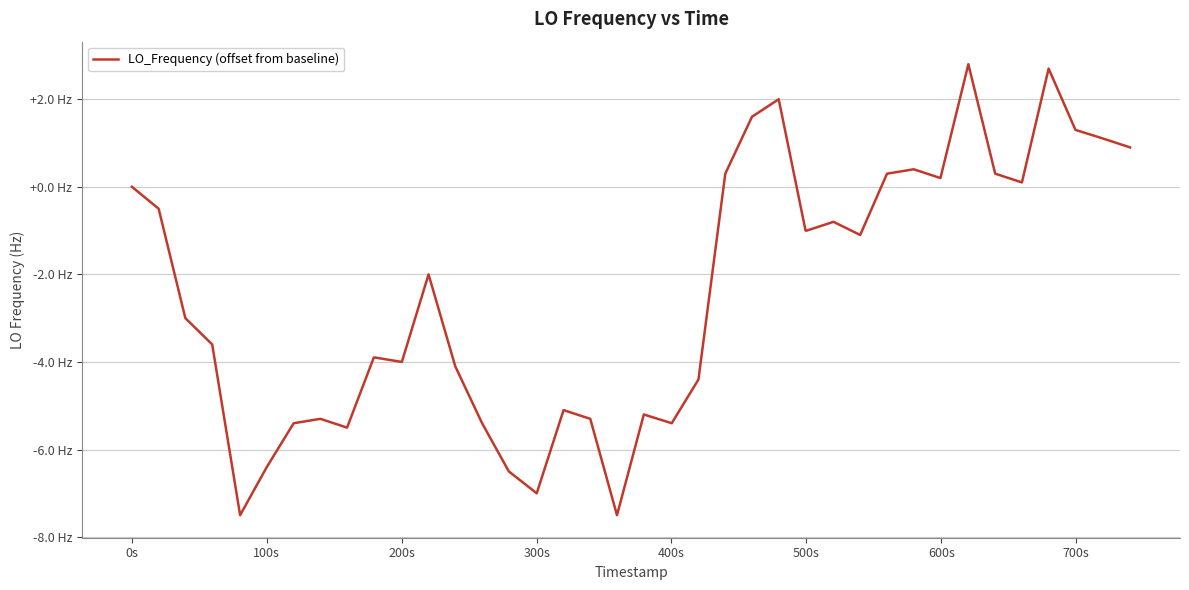

True or false: there are more than 1 points higher than both neighbors.

True